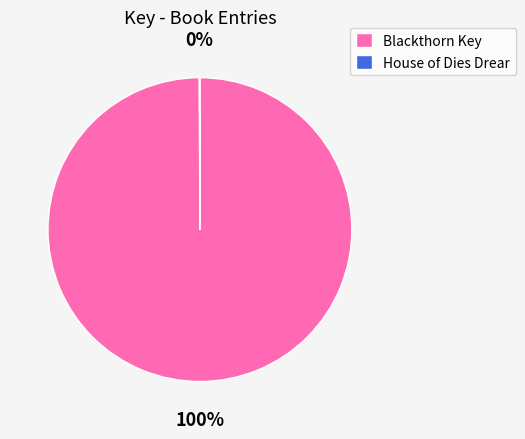

To the nearest percent, what percentage of the pie is Blackthorn Key?

100%